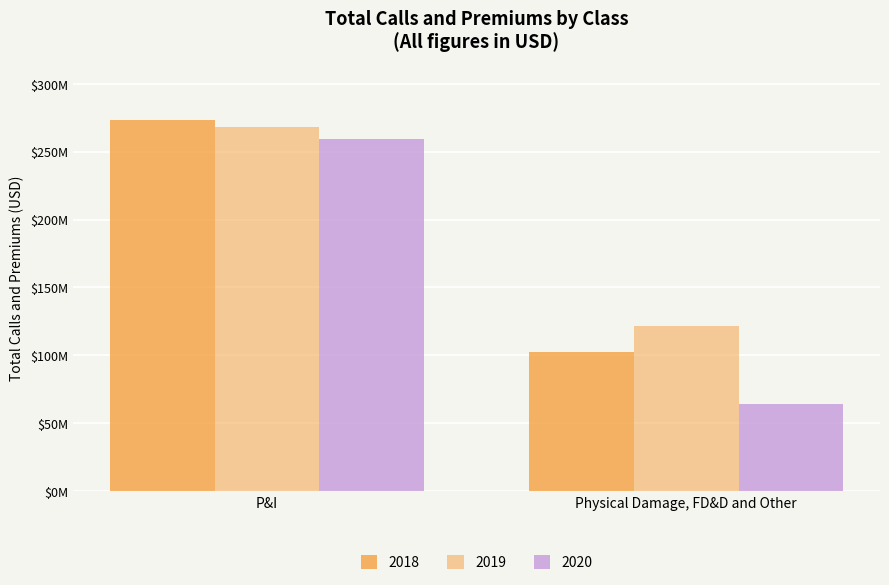

Which category has the lowest value across all series?

Physical Damage, FD&D and Other